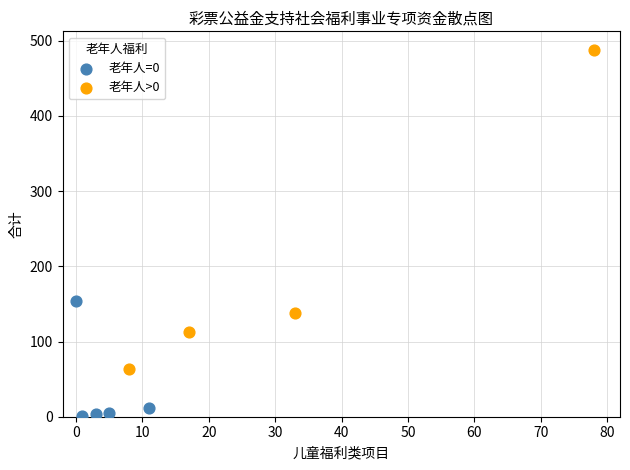

What are all the series names shown in the legend?

老年人=0, 老年人>0